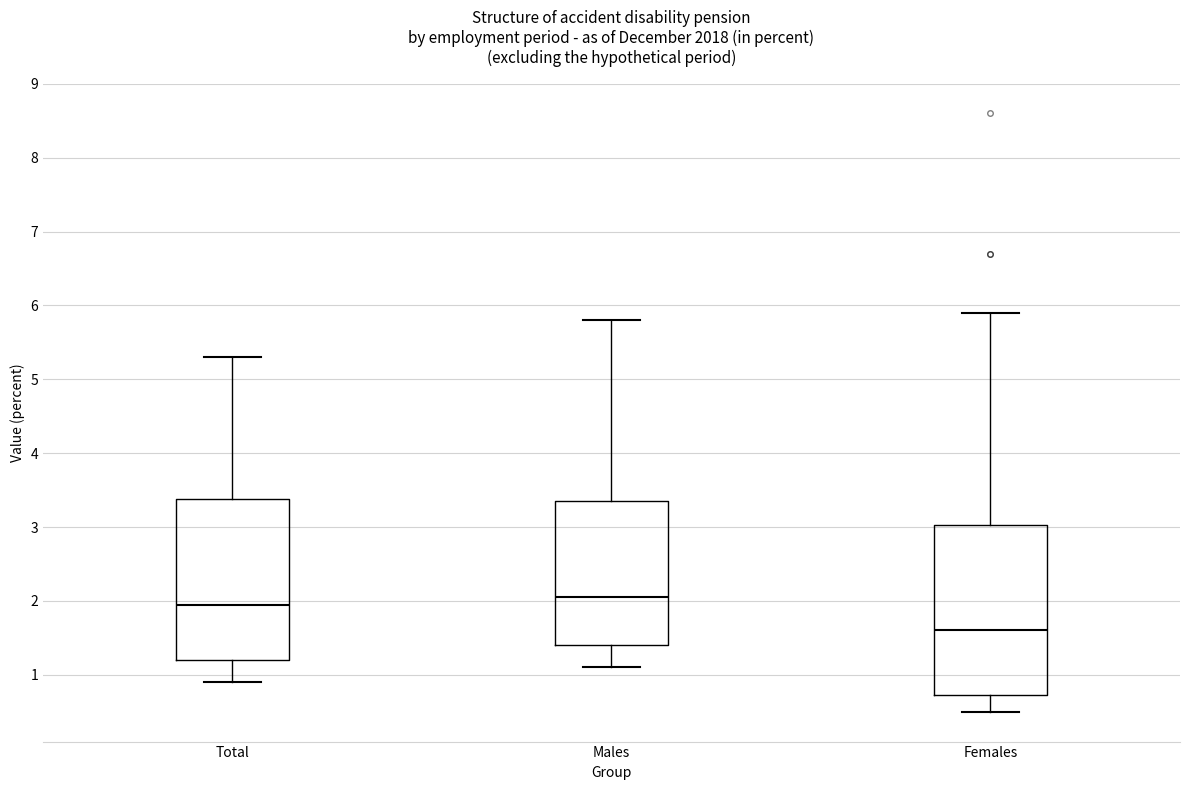

Where does the upper whisker of the box for Females end on the y-axis? The values are not printed on the chart, so give them approximately, as read against the axis.

5.9